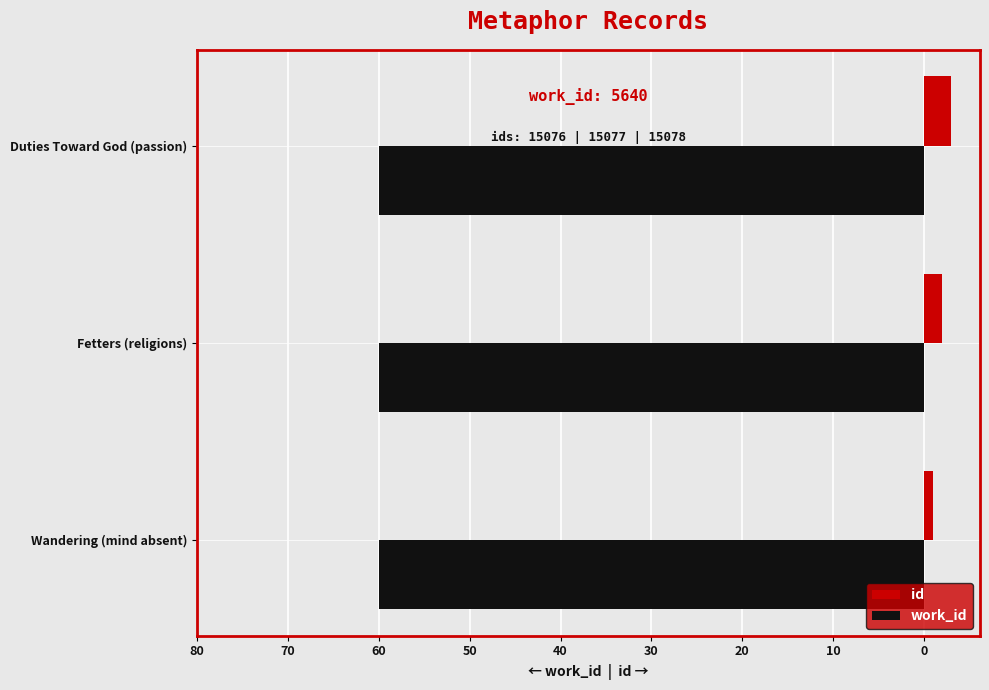

What is the greatest value displayed?

3.0